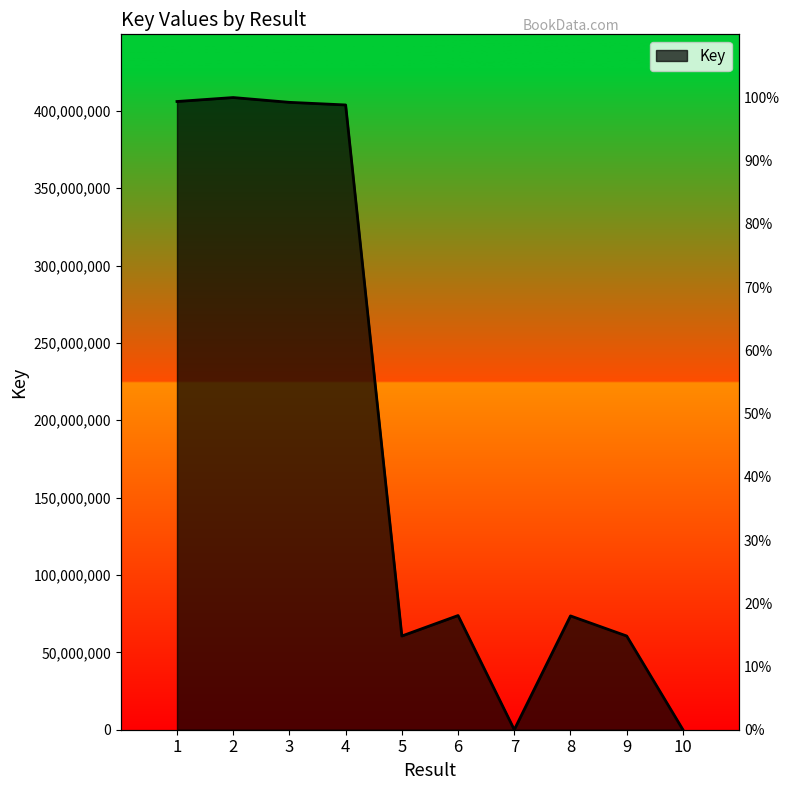

How many interior local peaks (higher than both neighbors) does the data have?

3